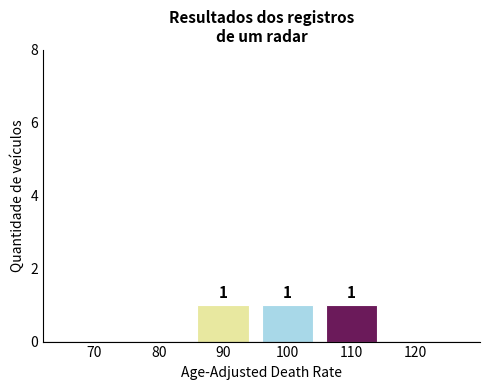

Reading right to left, list all the values displayed in this chart.

120=0	110=1	100=1	90=1	80=0	70=0